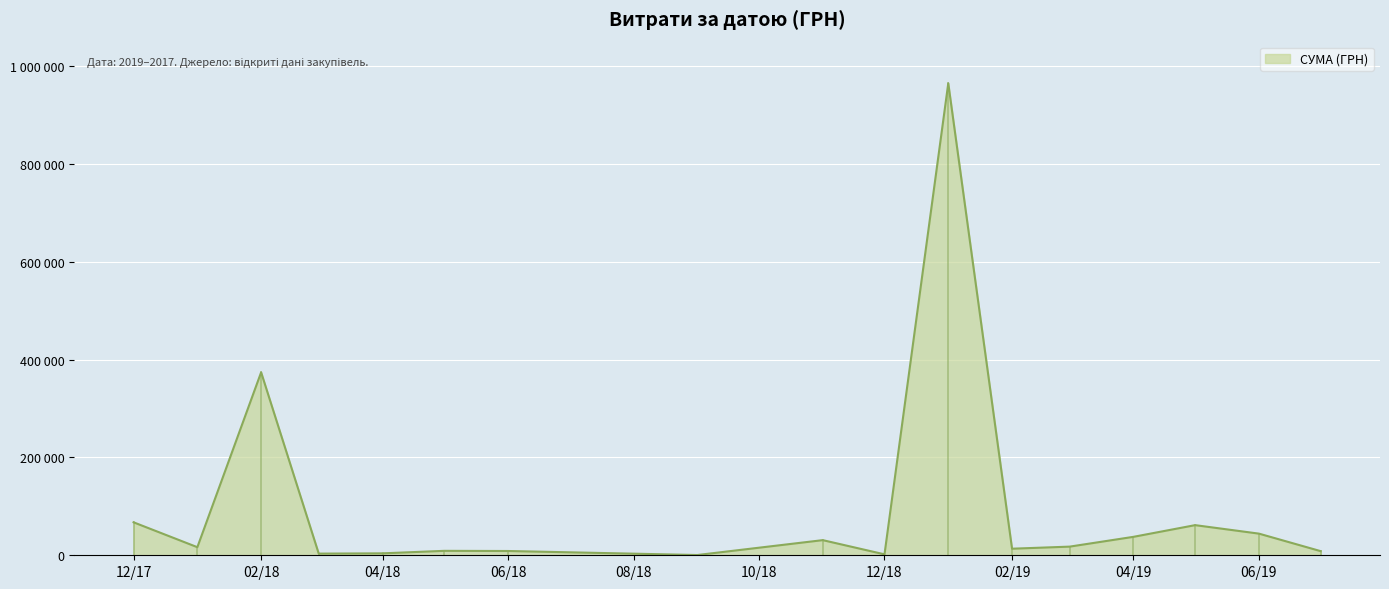

Does the chart display data point markers on the line(s)?

No